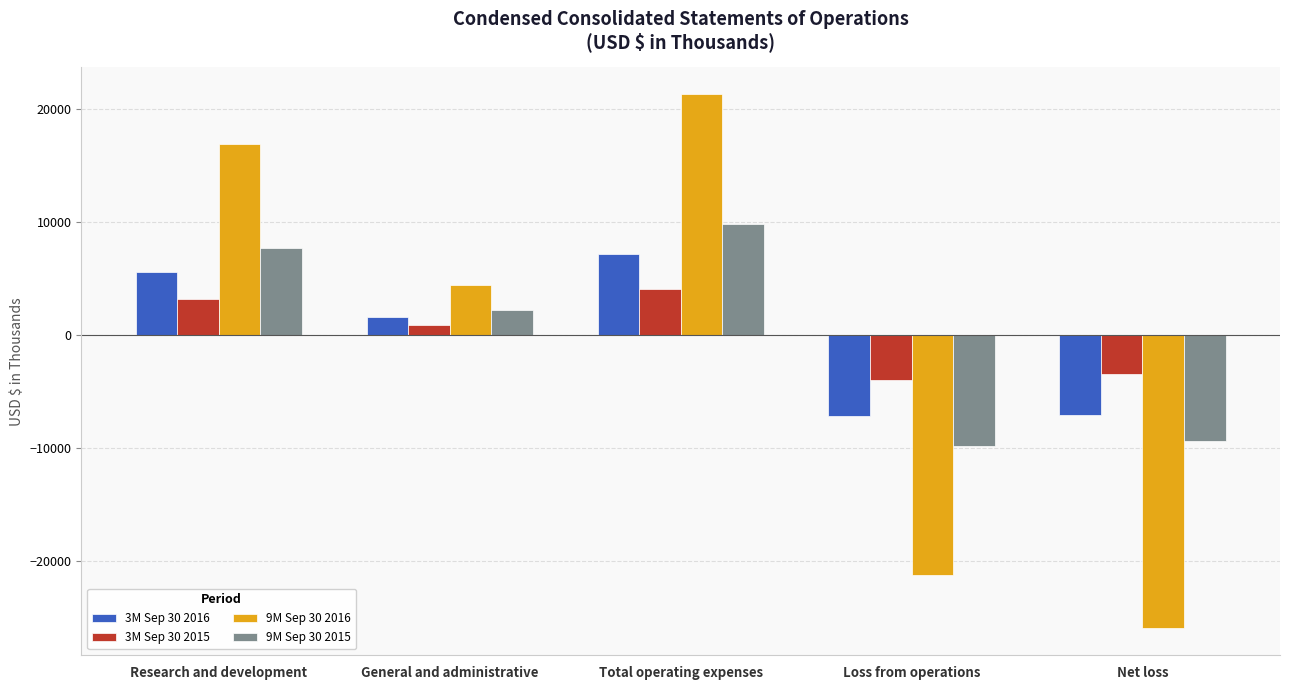

What is the sum of all 9M Sep 30 2016 values?

-4660